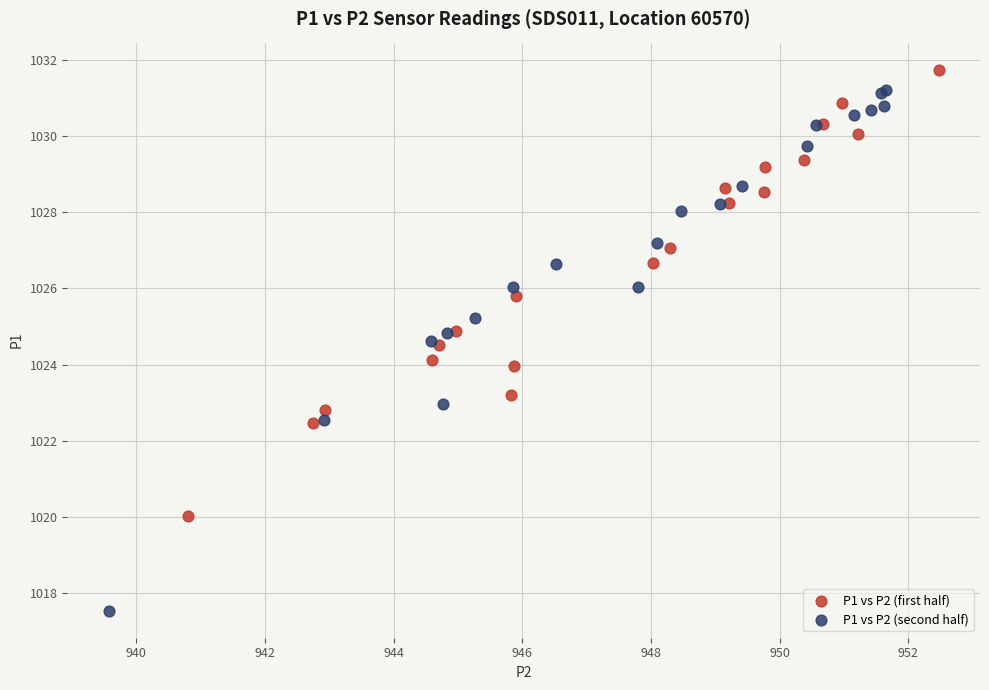

Which series reaches the minimum Y coordinate?

P1 vs P2 (second half)